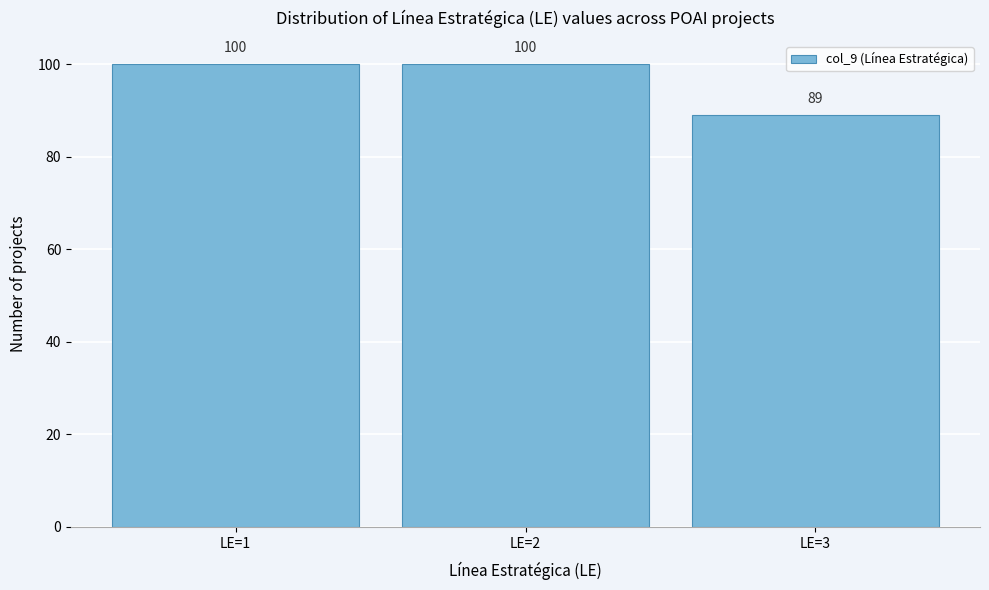

What is the height of the bar covering 2.5 to 3.5 on the x-axis?

89